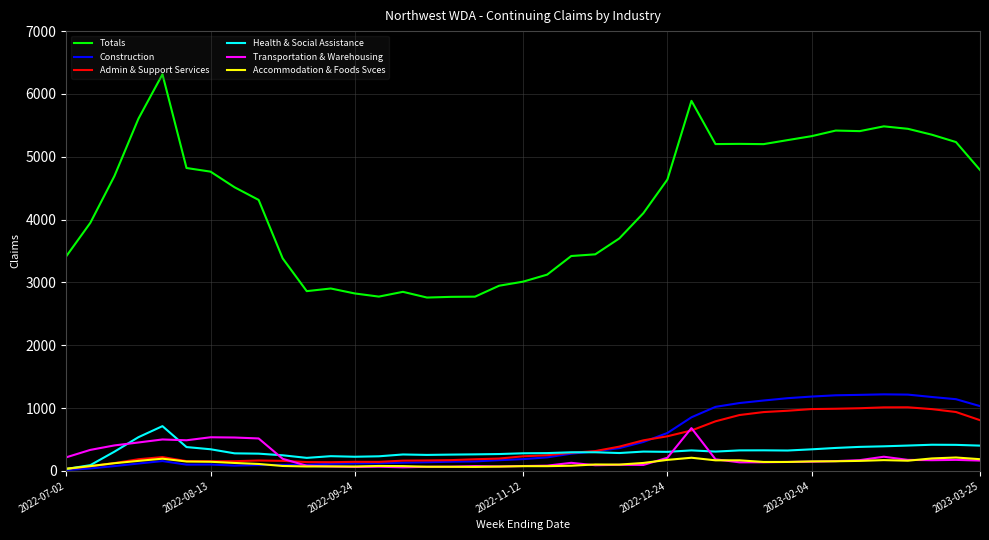

Which series has the largest range (max minus min)?

Totals